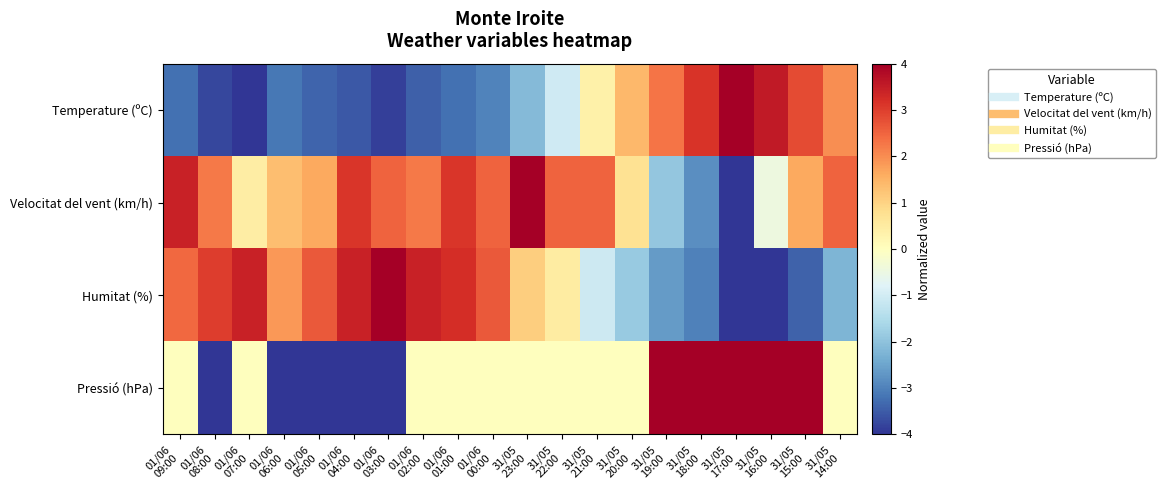

What is the total value across all series at 01/06
05:00?

-3.1